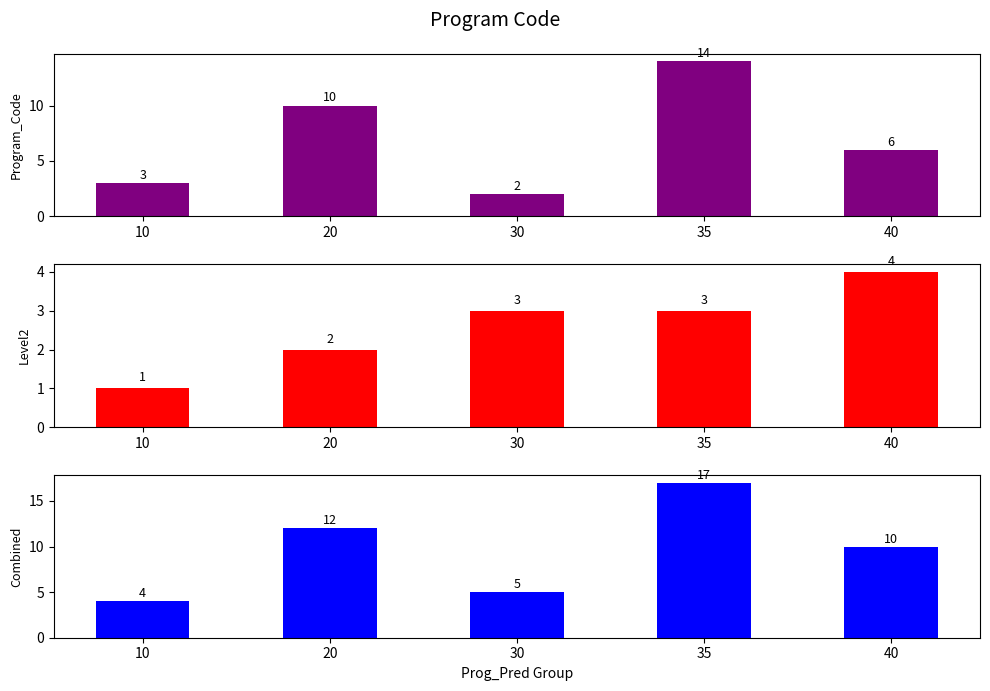

Reading left to right, transcribe all the data shown in this chart.

Program_Code: 10=3	20=10	30=2	35=14	40=6
Level2: 10=1	20=2	30=3	35=3	40=4
Combined: 10=4	20=12	30=5	35=17	40=10